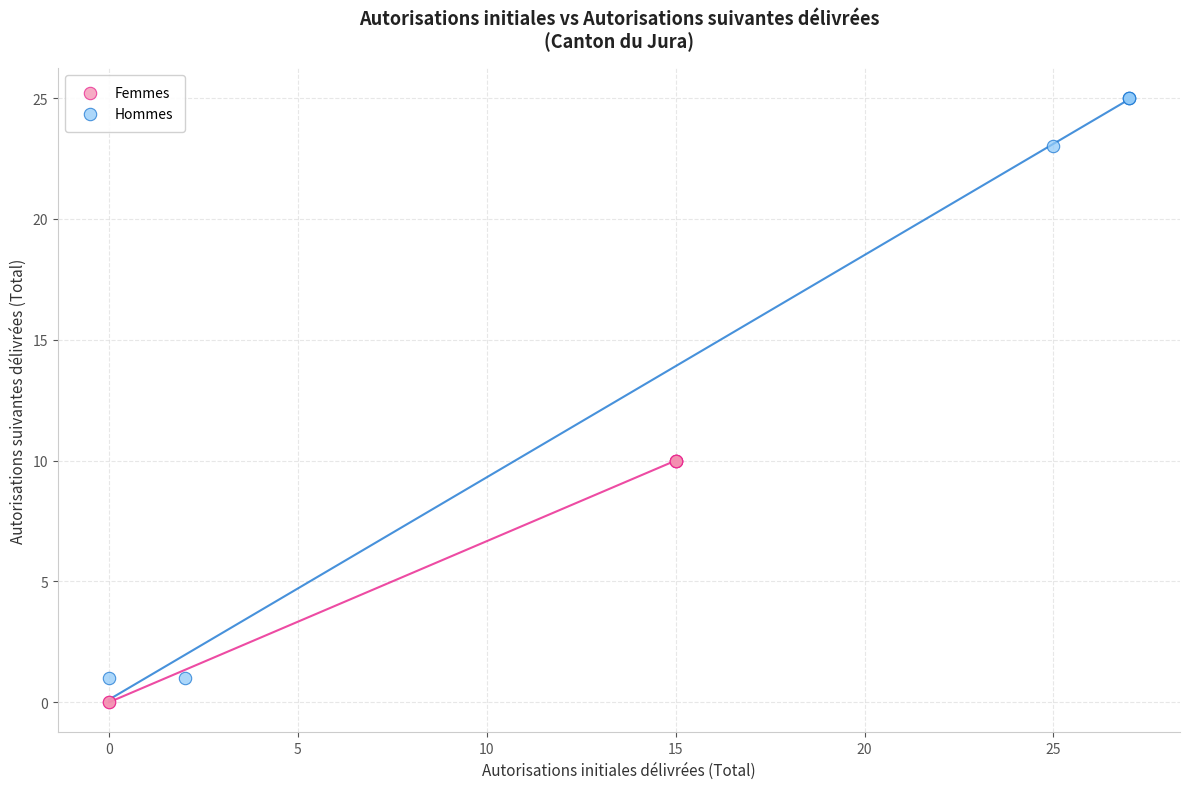

Which series reaches the maximum Y coordinate?

Hommes